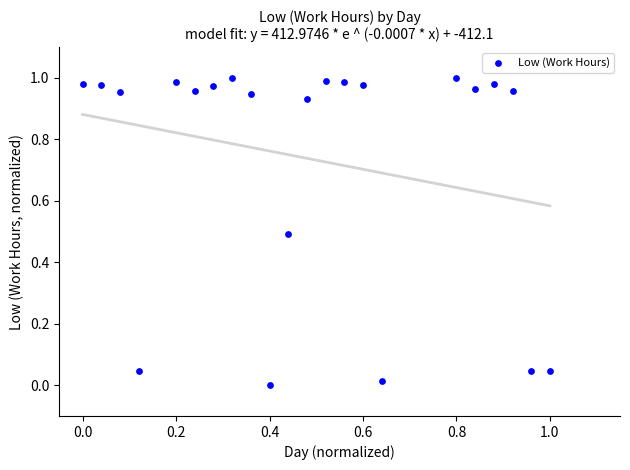

Count the number of points in this scatter plot.

22